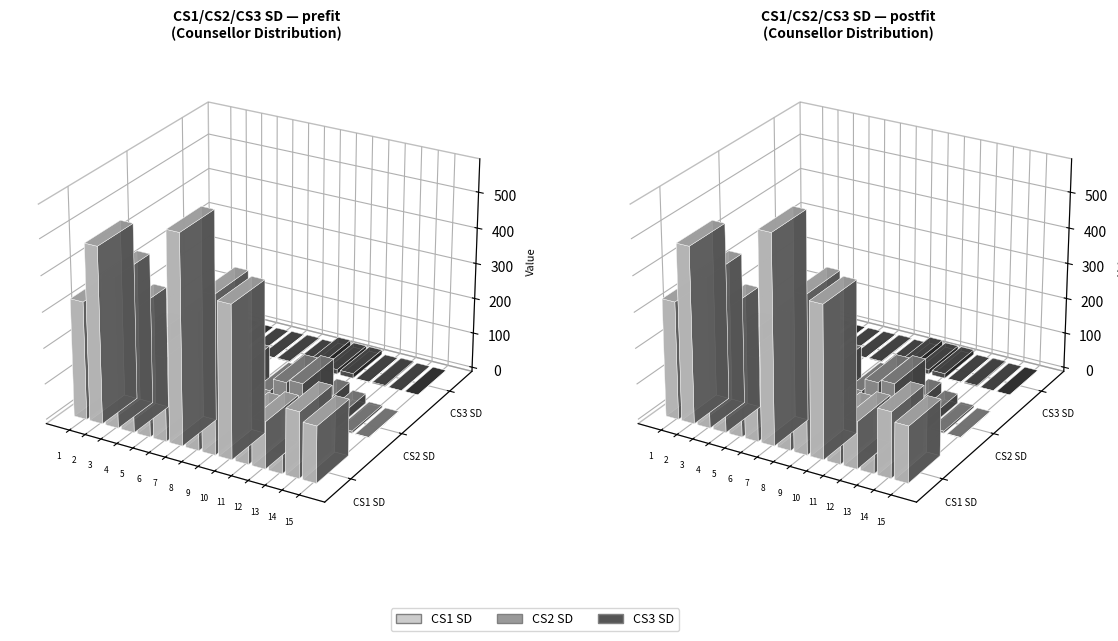

How many data points does each series have?

15